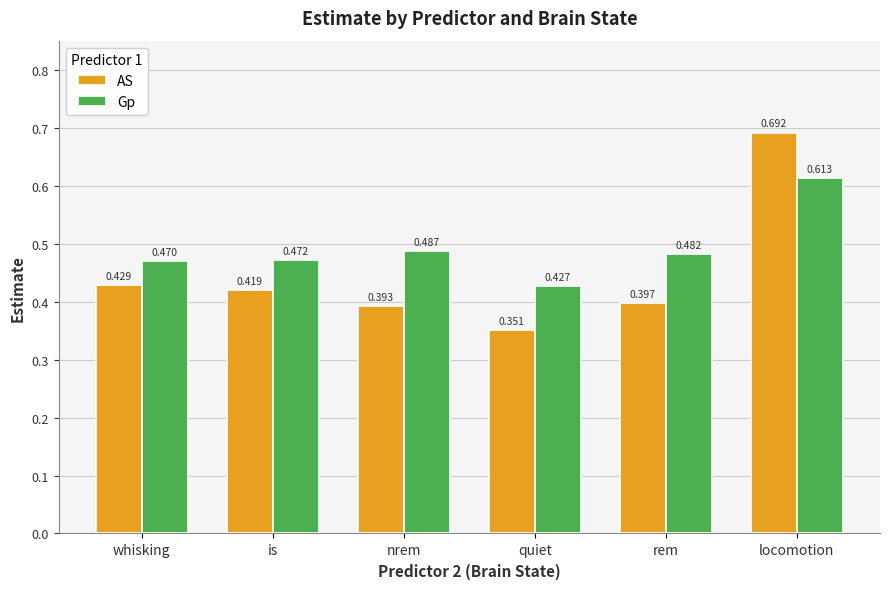

At quiet, list the series in order from largest to smallest.

Gp, AS